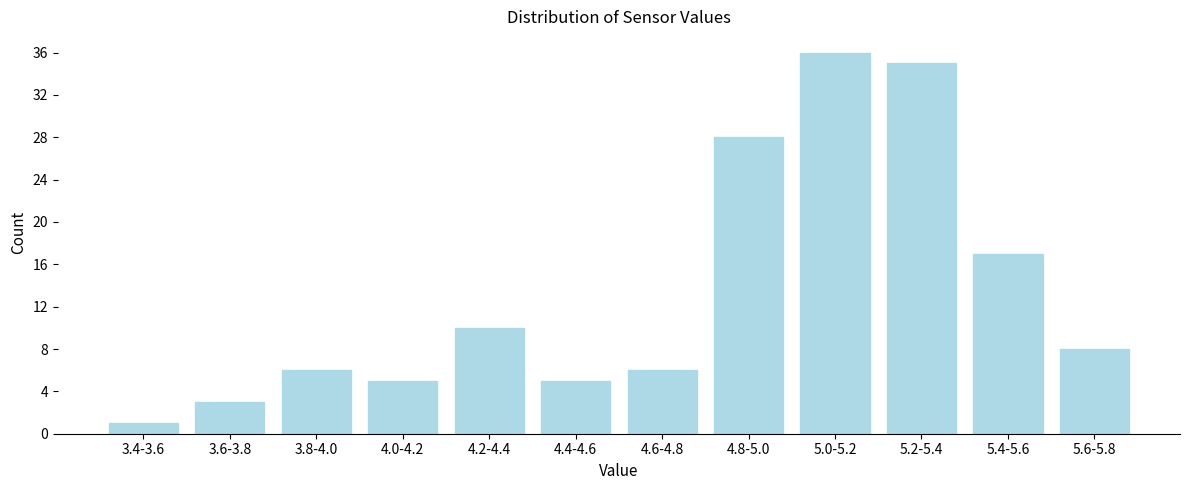

Reading left to right, what are all the values shown in this chart?

1	3	6	5	10	5	6	28	36	35	17	8